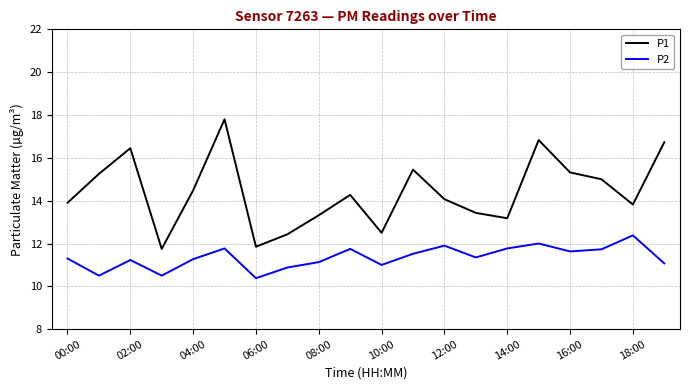

Which series has the largest range (max minus min)?

P1